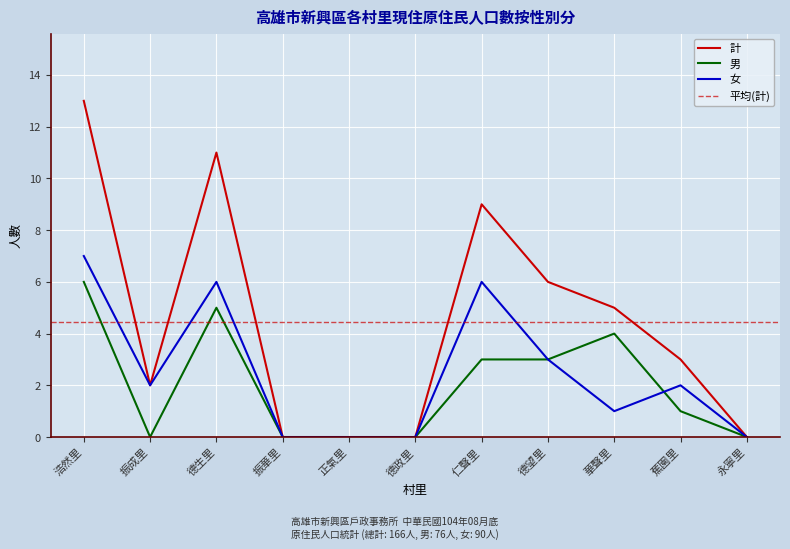

What is the label of the 10th point from the left?

蕉園里